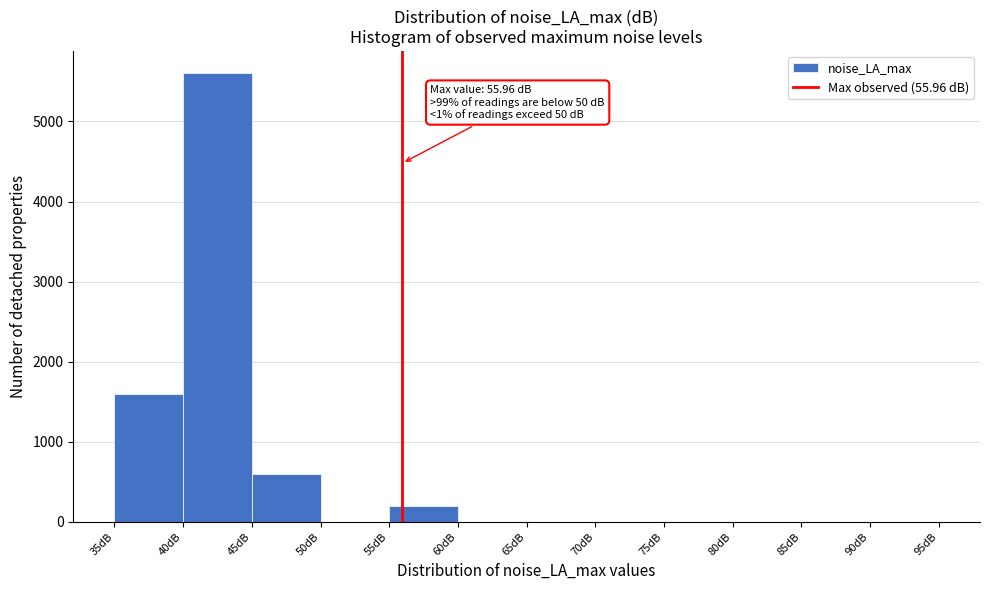

Which range on the x-axis has the tallest bar?

40 to 45